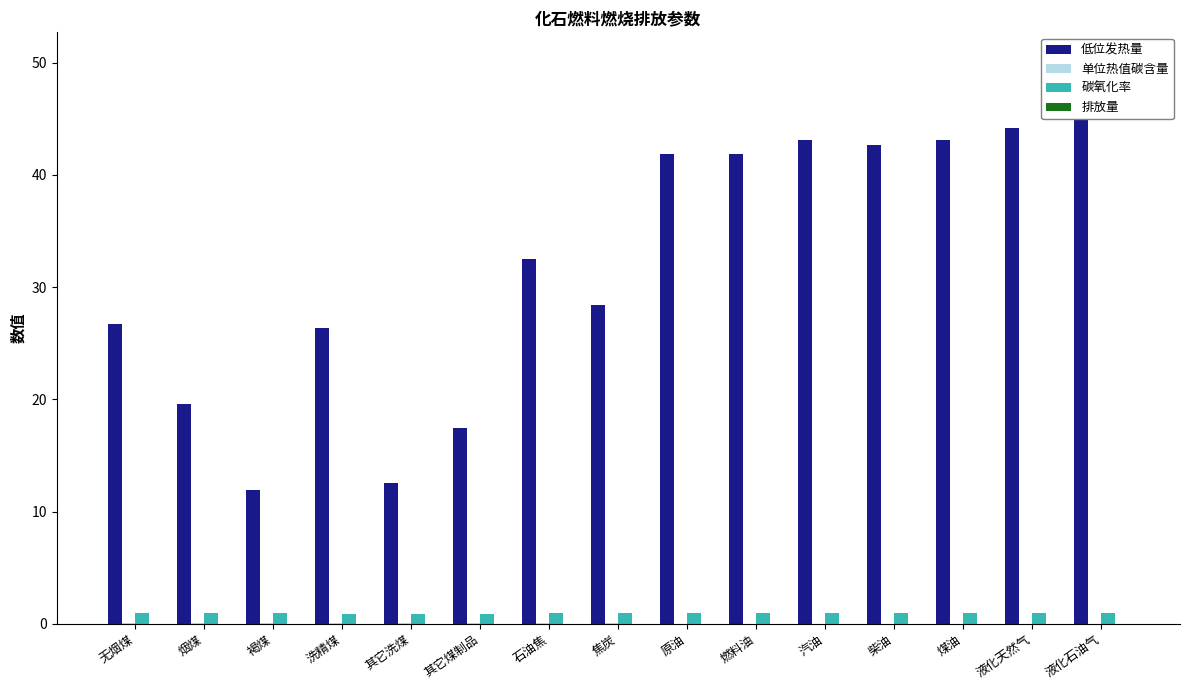

Between 无烟煤 and 烟煤, which series saw the biggest shift?

低位发热量